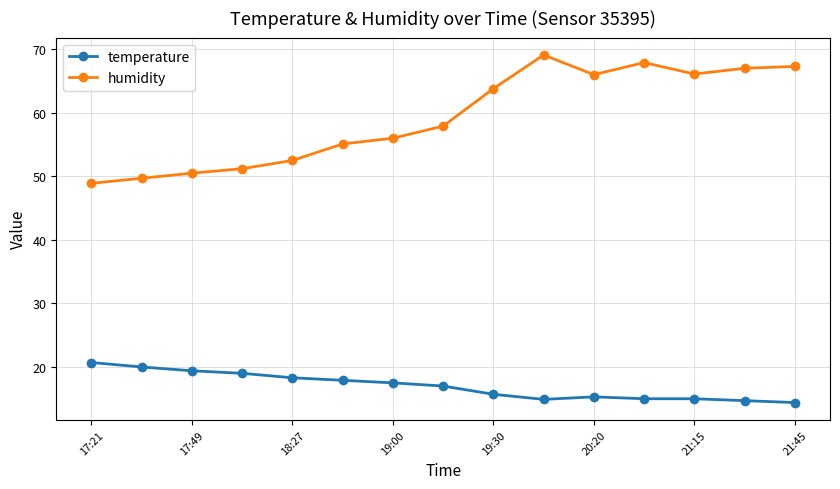

How many lines are shown in the chart?

2